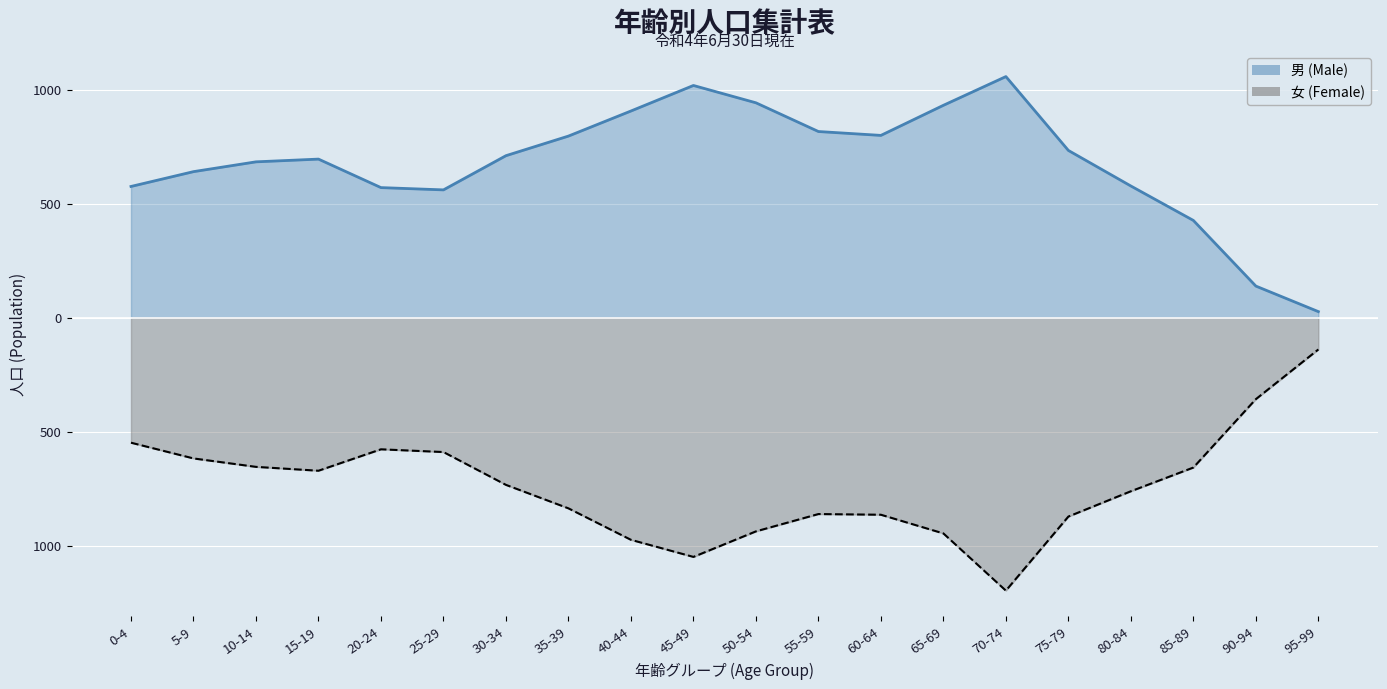

True or false: 男 (Male) and 女 (Female) cross at least once.

False